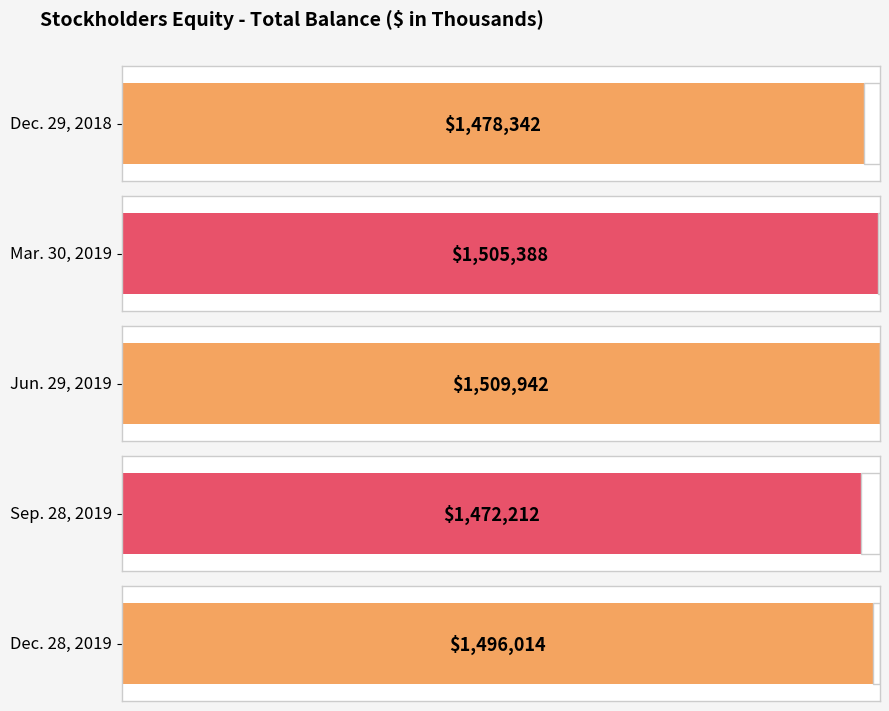

What is the difference between the values at Dec. 28, 2019 and Mar. 30, 2019?

9374